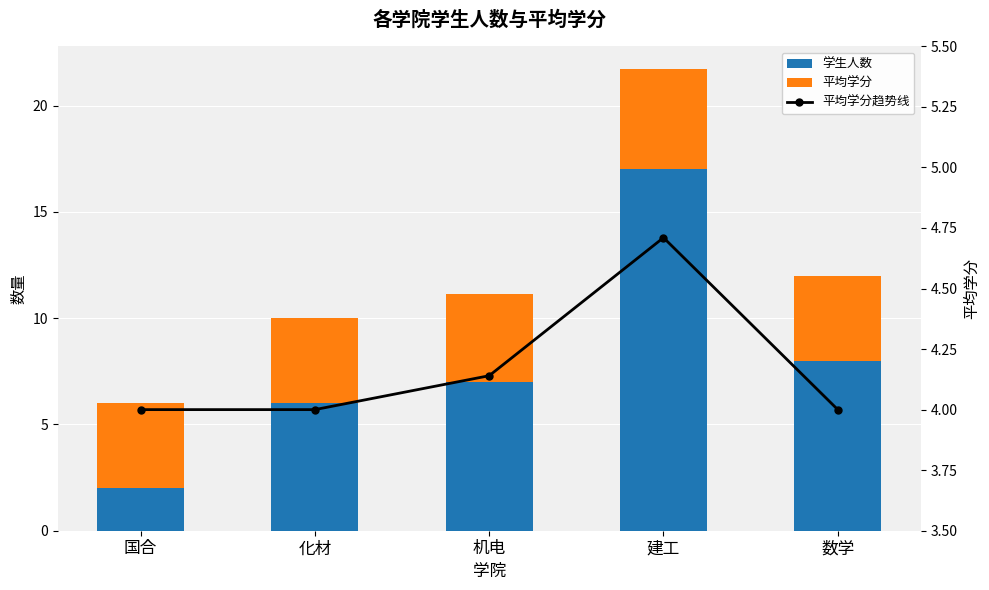

What is the total value across all series at 化材?

14.0